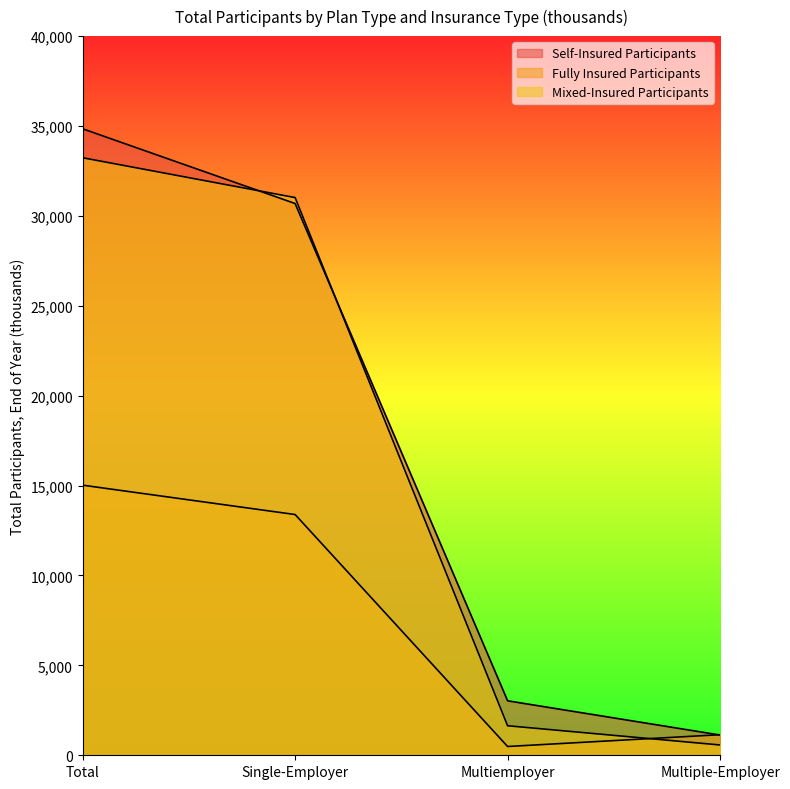

Which category has the highest value in the Fully Insured Participants series?

Total